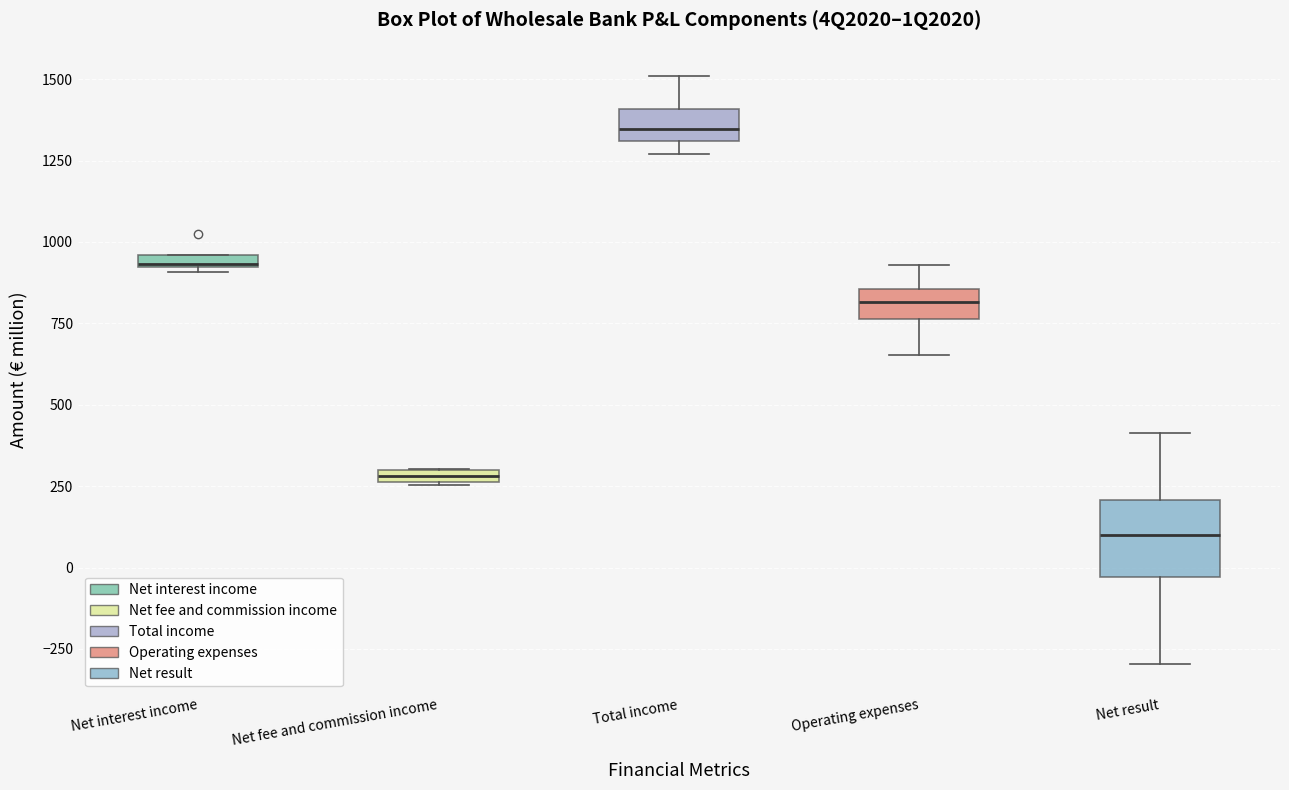

Where is the lower edge of the box for Operating expenses on the y-axis? The values are not printed on the chart, so give them approximately, as read against the axis.

750